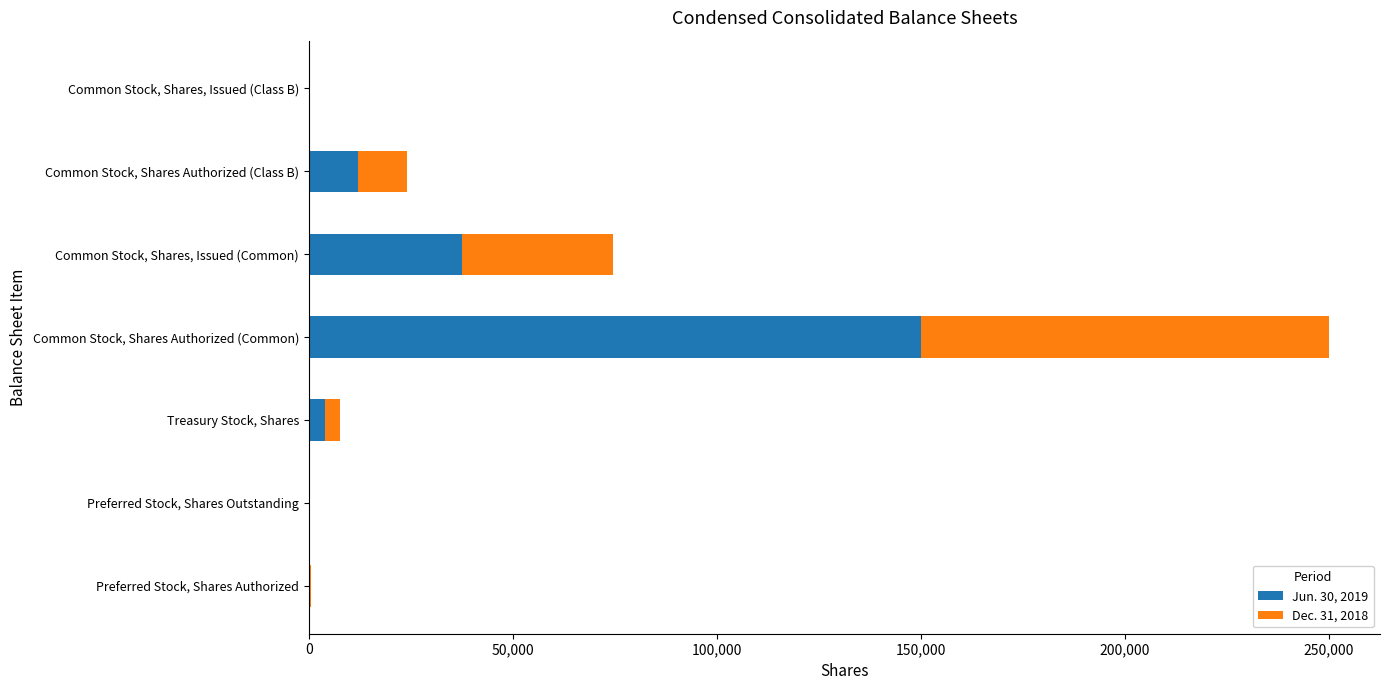

What is the total value across all series at Common Stock, Shares Authorized (Class B)?

24000